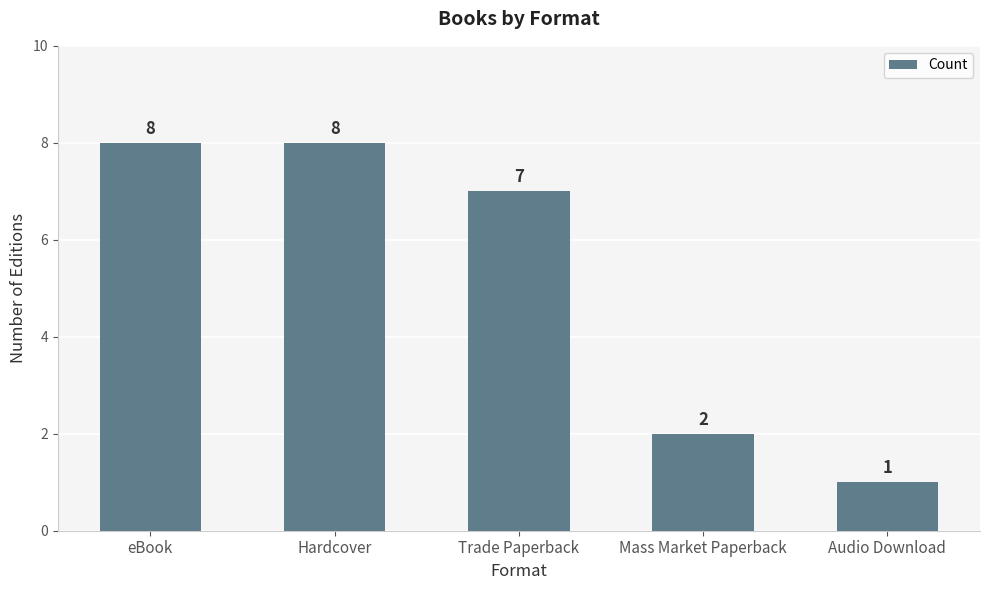

What is the value of the 5th bar from the left?

1